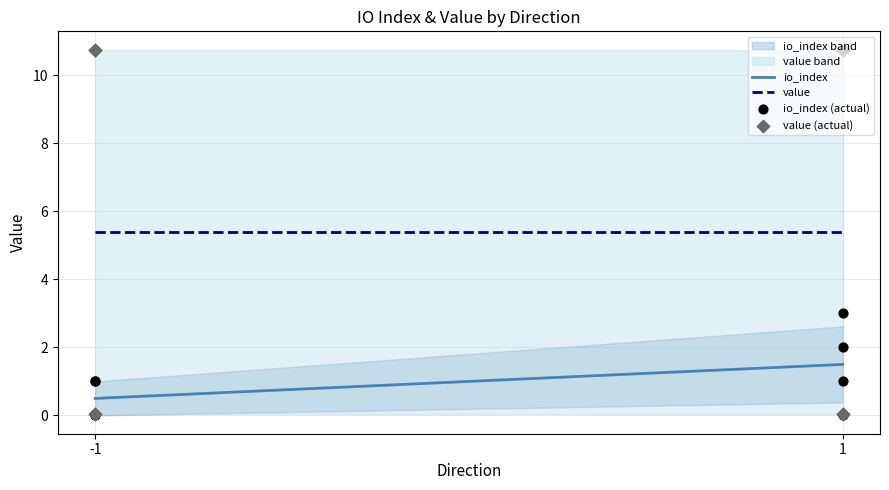

Which series reaches the minimum Y coordinate?

io_index